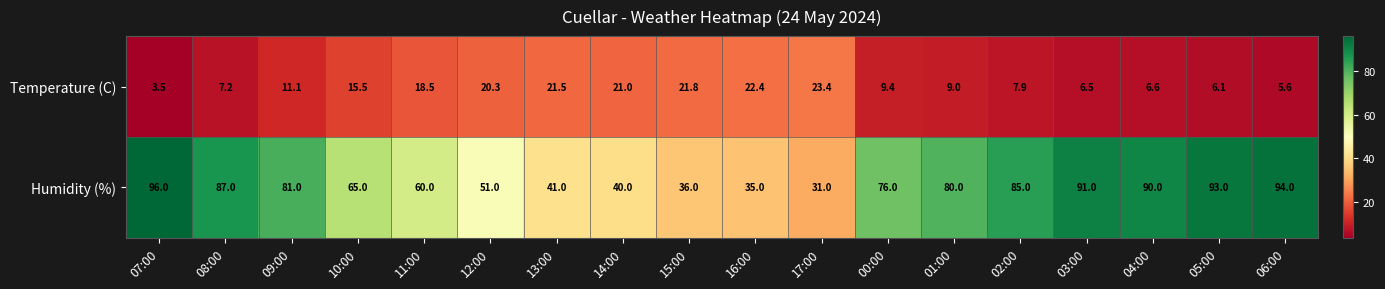

What is the total value across all series at 04:00?

96.6